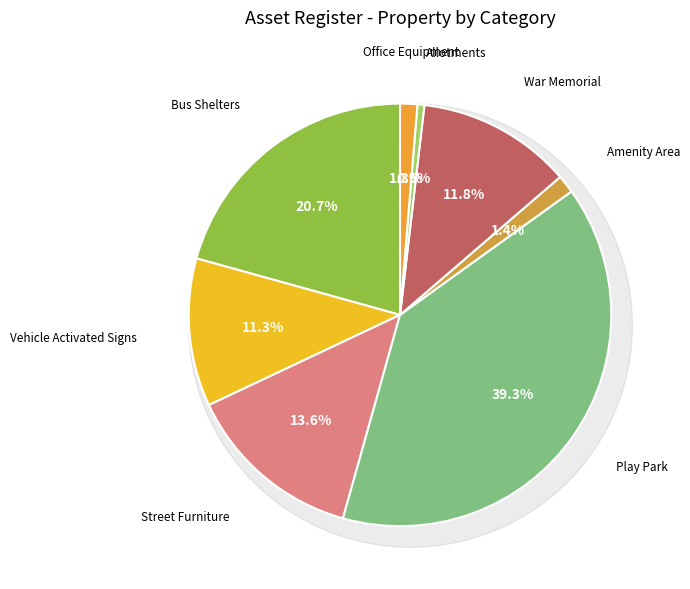

Is it true that Vehicle Activated Signs is 17% of the pie?

False